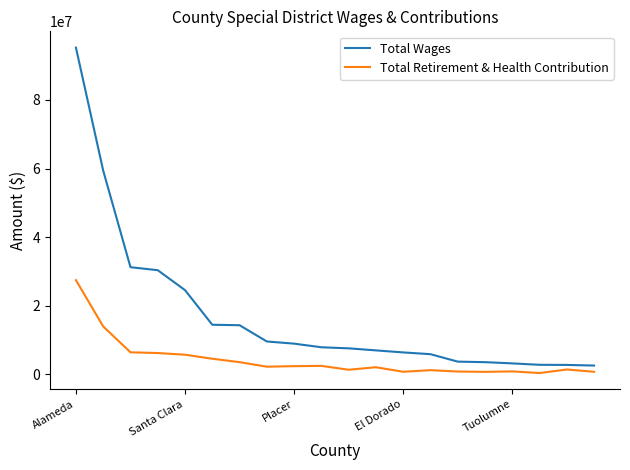

Which series has the largest total across all categories?

Total Wages